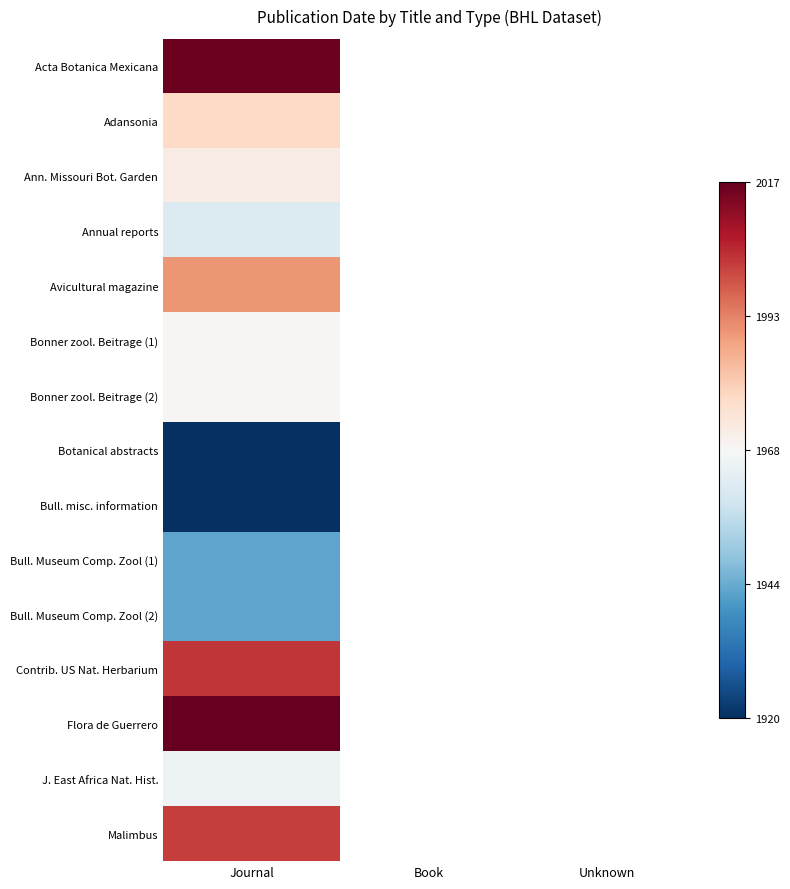

Count the number of categories in the chart.

3